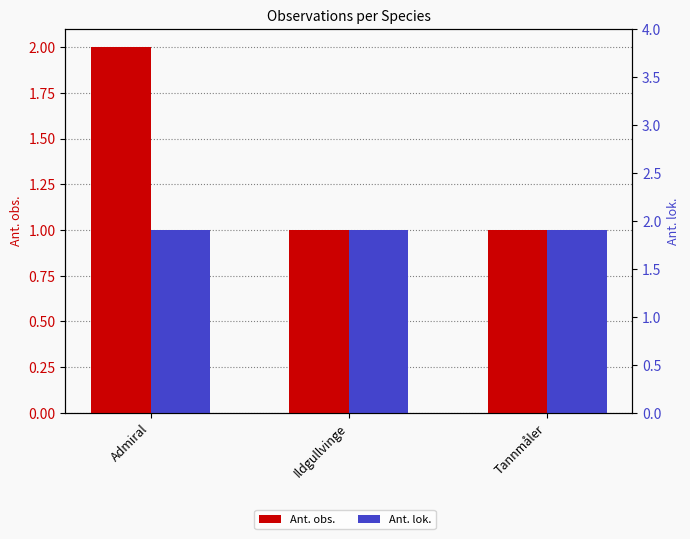

What is the label of the 1st bar from the left?

Admiral